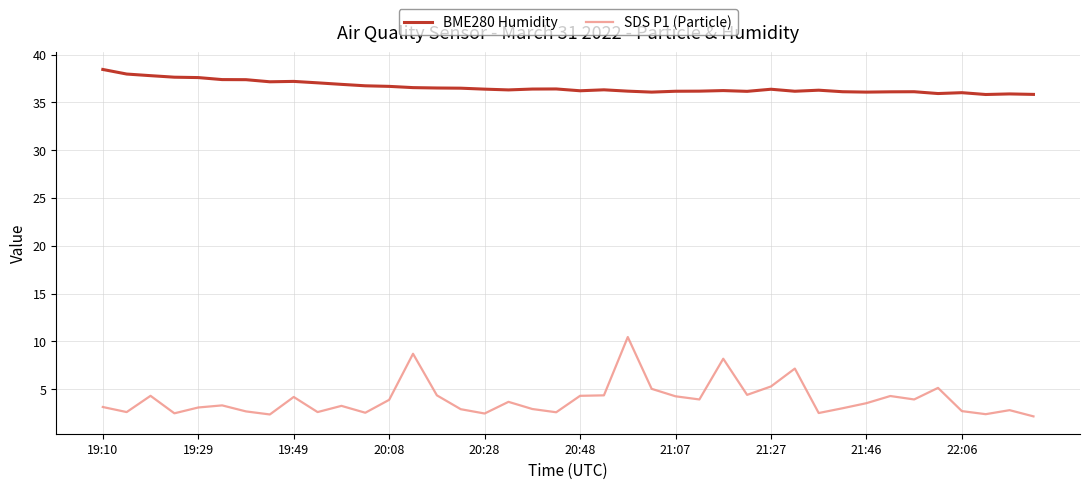

How many lines are shown in the chart?

2